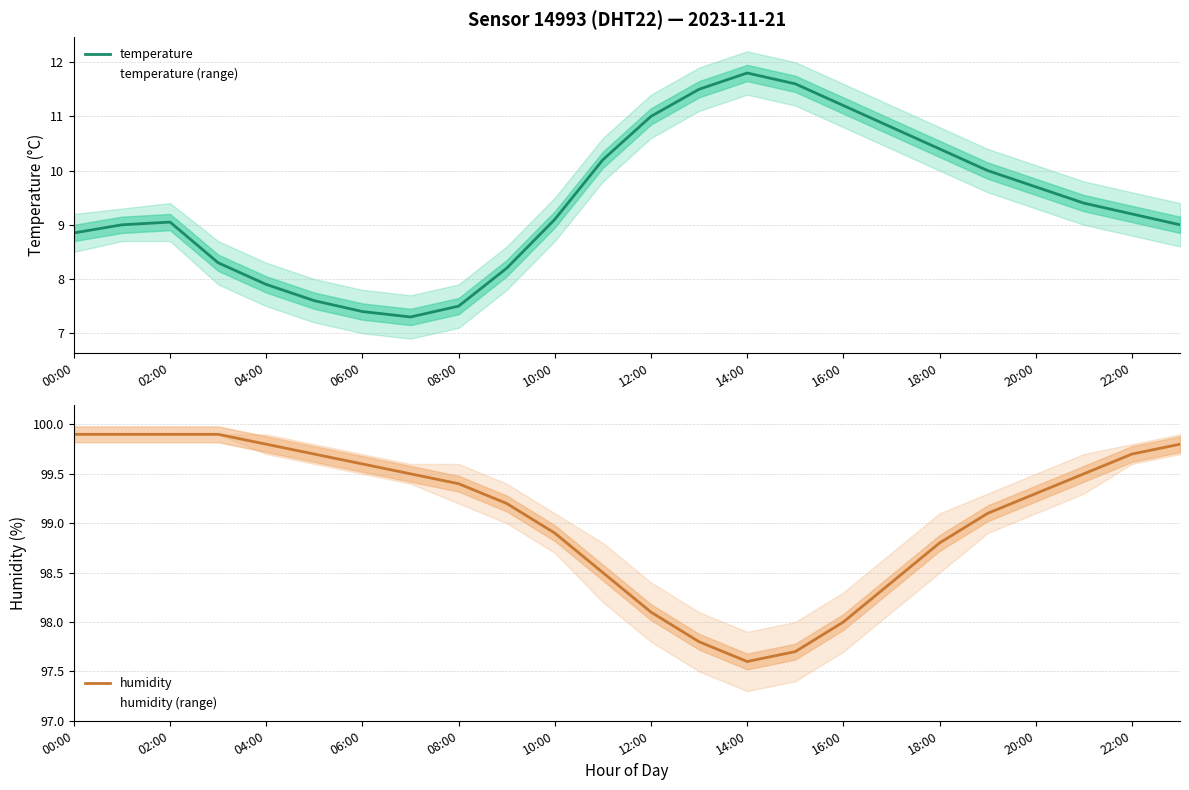

Rank the series by their average value, from lowest to highest.

temperature, humidity